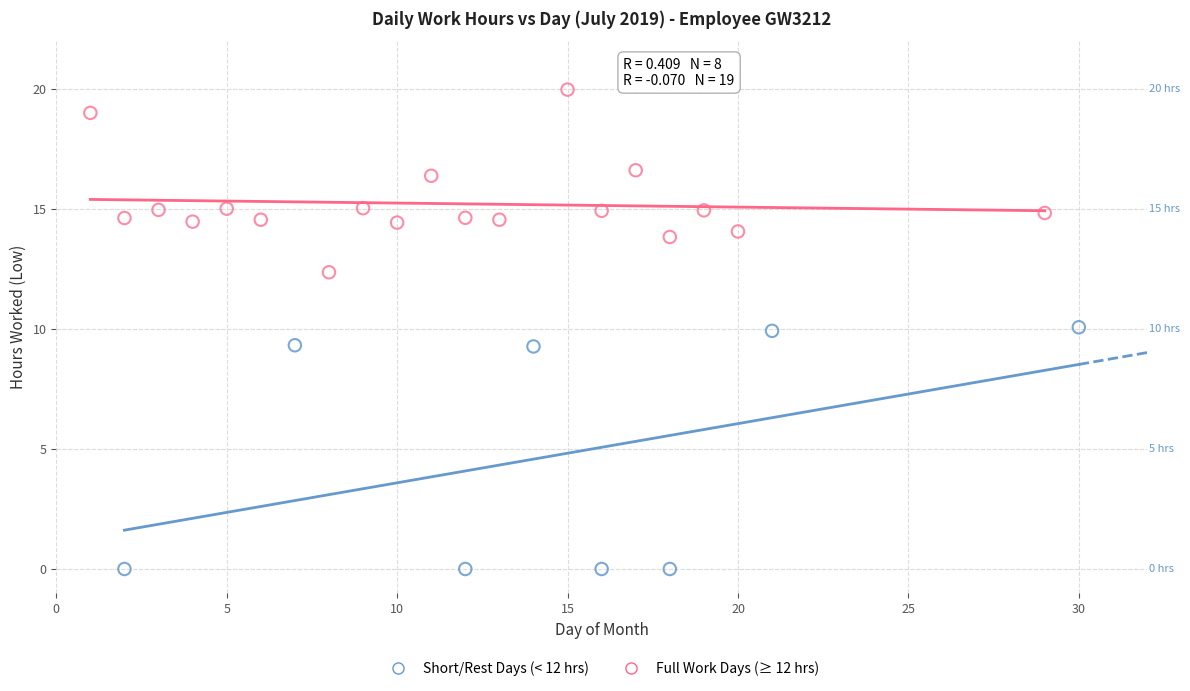

Which series contains the highest Y value?

Full Work Days (≥ 12 hrs)